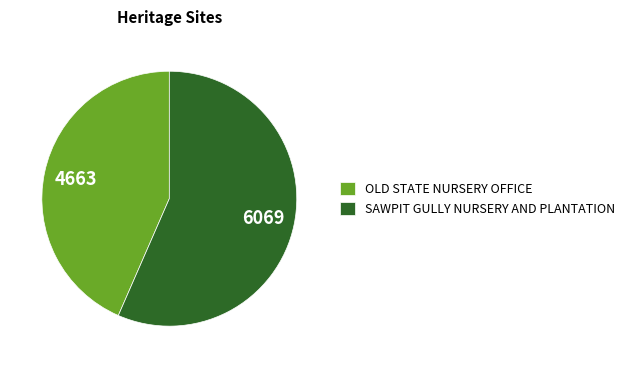

Approximately how many times larger is the value at OLD STATE NURSERY OFFICE compared to SAWPIT GULLY NURSERY AND PLANTATION?

0.8